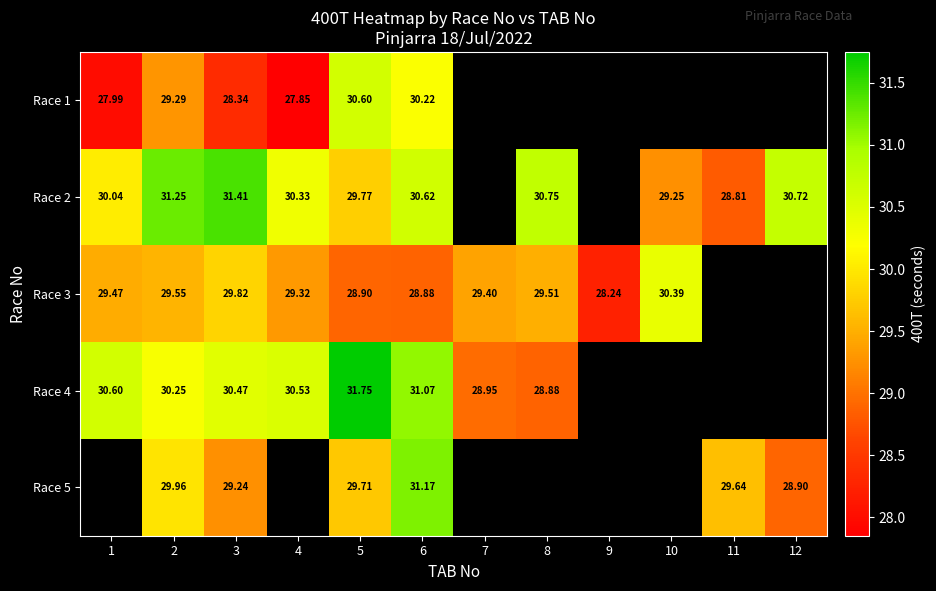

Between 2 and 3, which series saw the biggest shift?

Race 1